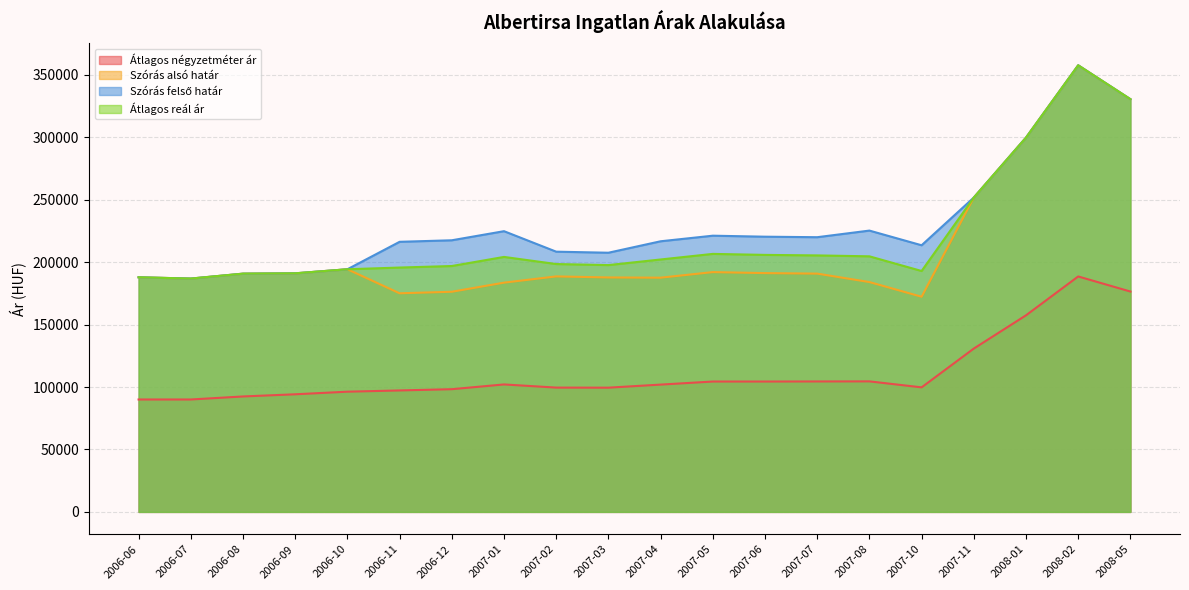

Between 2006-10 and 2006-11, which series saw the biggest shift?

Szórás felső határ